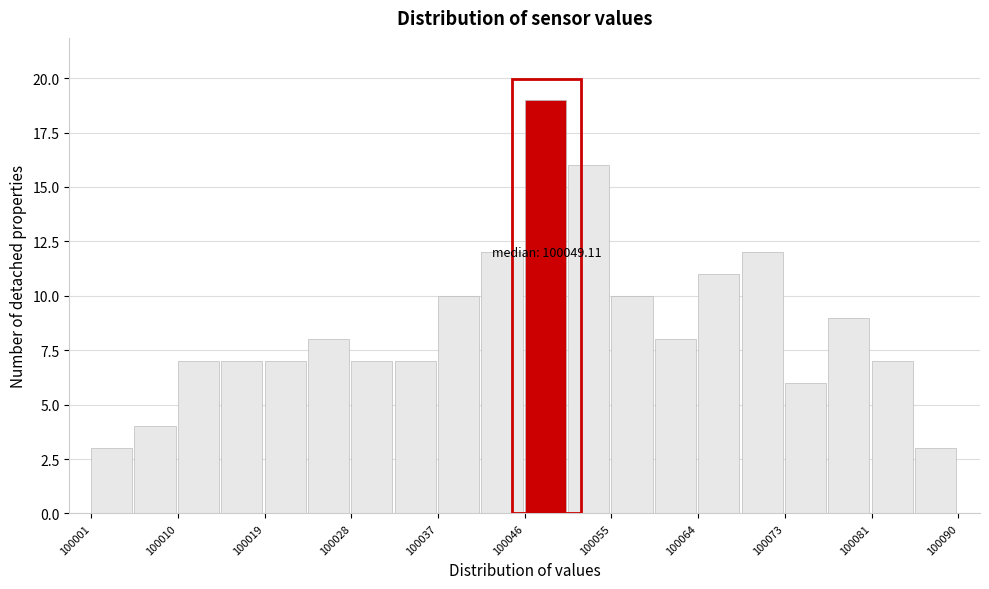

Over which range of the x-axis is the bar tallest?

100046 to 100050